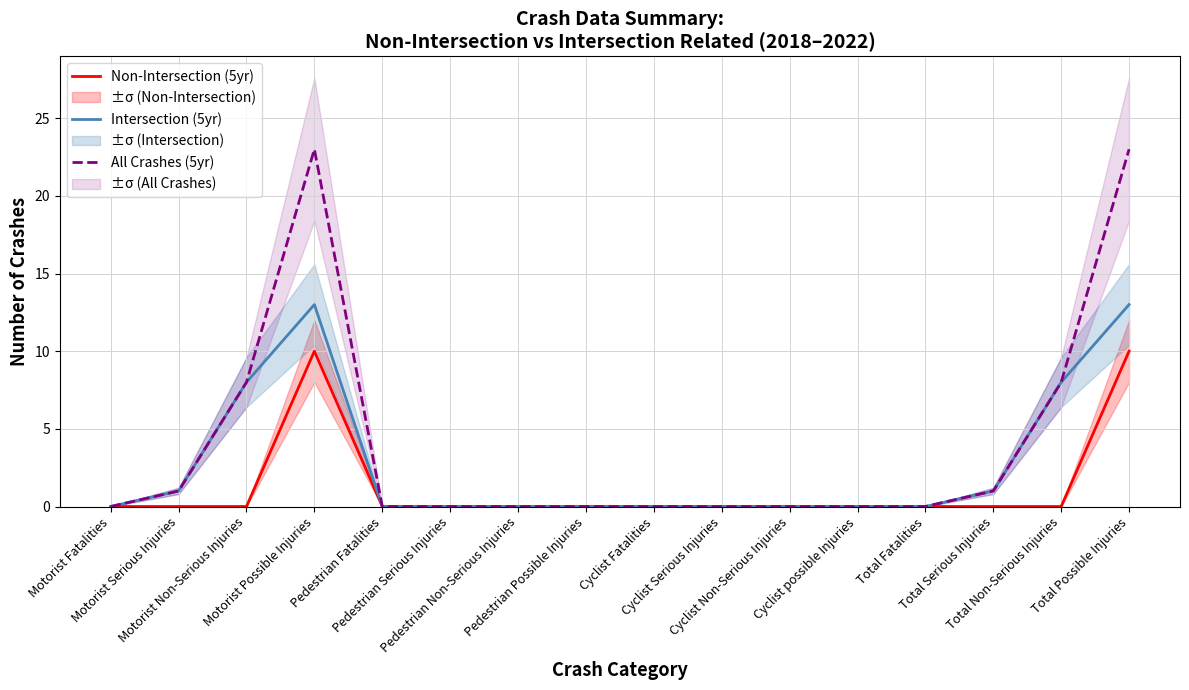

What is the greatest value displayed?

23